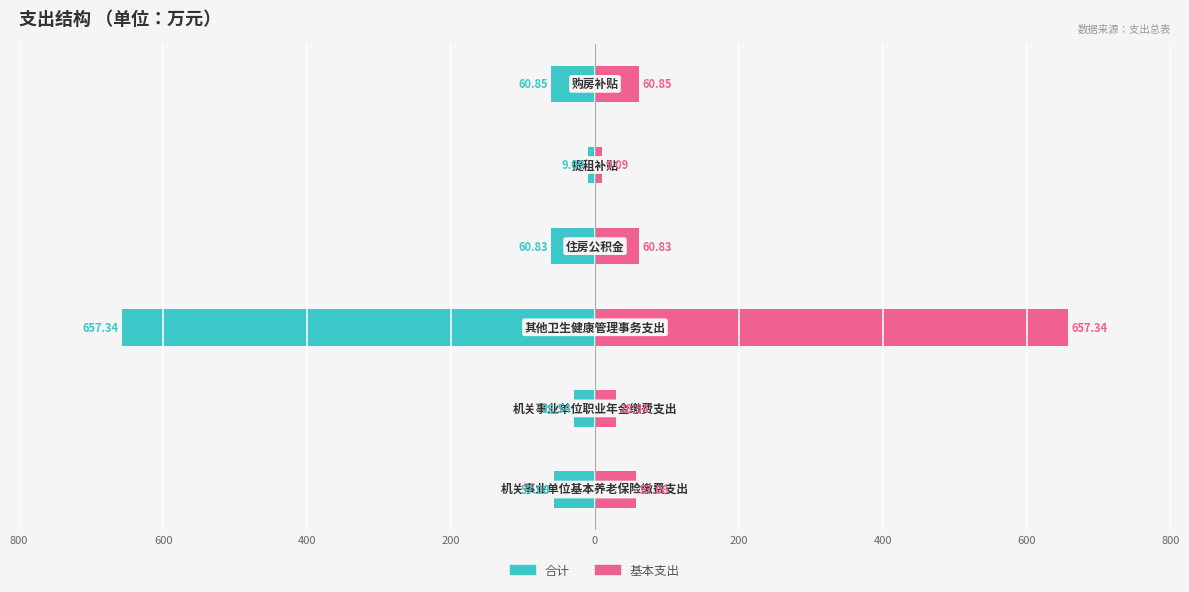

How many data points does each series have?

6